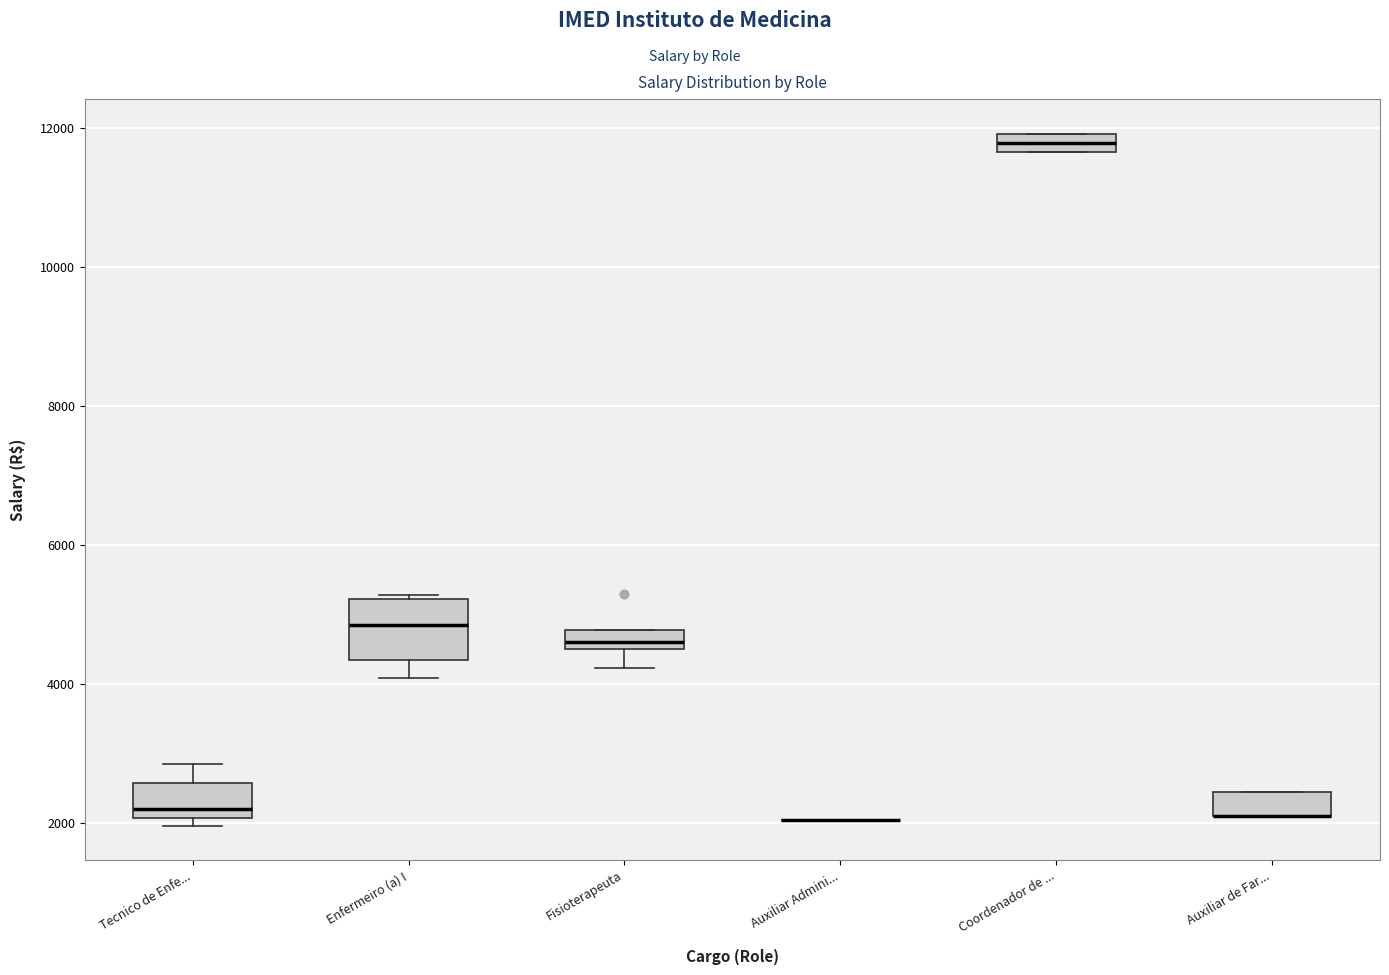

Where is the lower edge of the box for Fisioterapeuta on the y-axis? The values are not printed on the chart, so give them approximately, as read against the axis.

4600